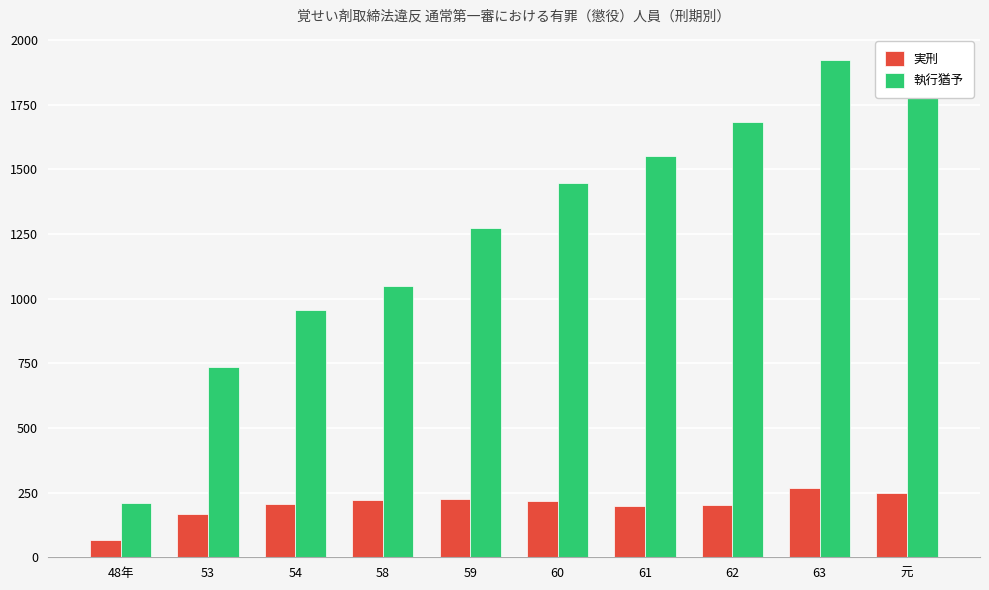

Rank the series at 62 from highest to lowest value.

執行猶予, 実刑